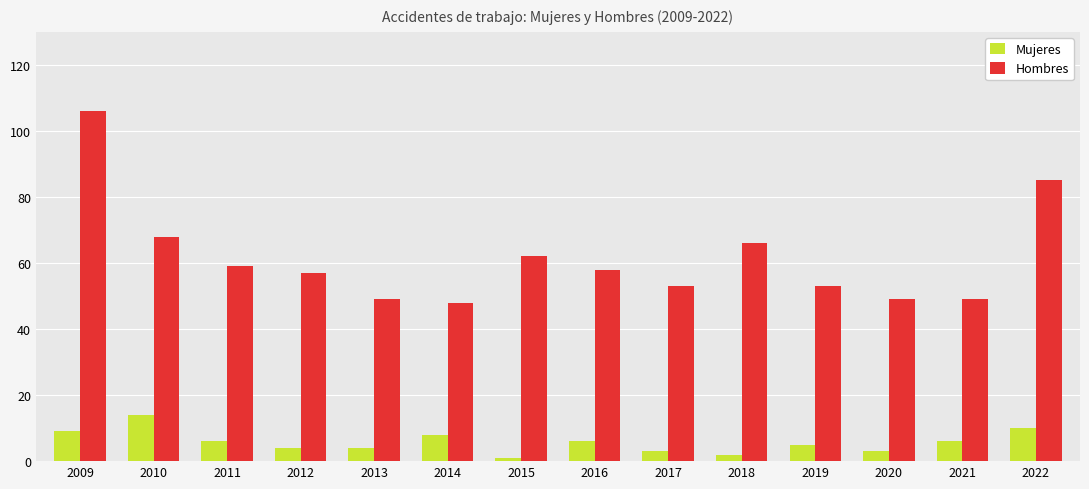

List the series in order of their overall mean, highest first.

Hombres, Mujeres